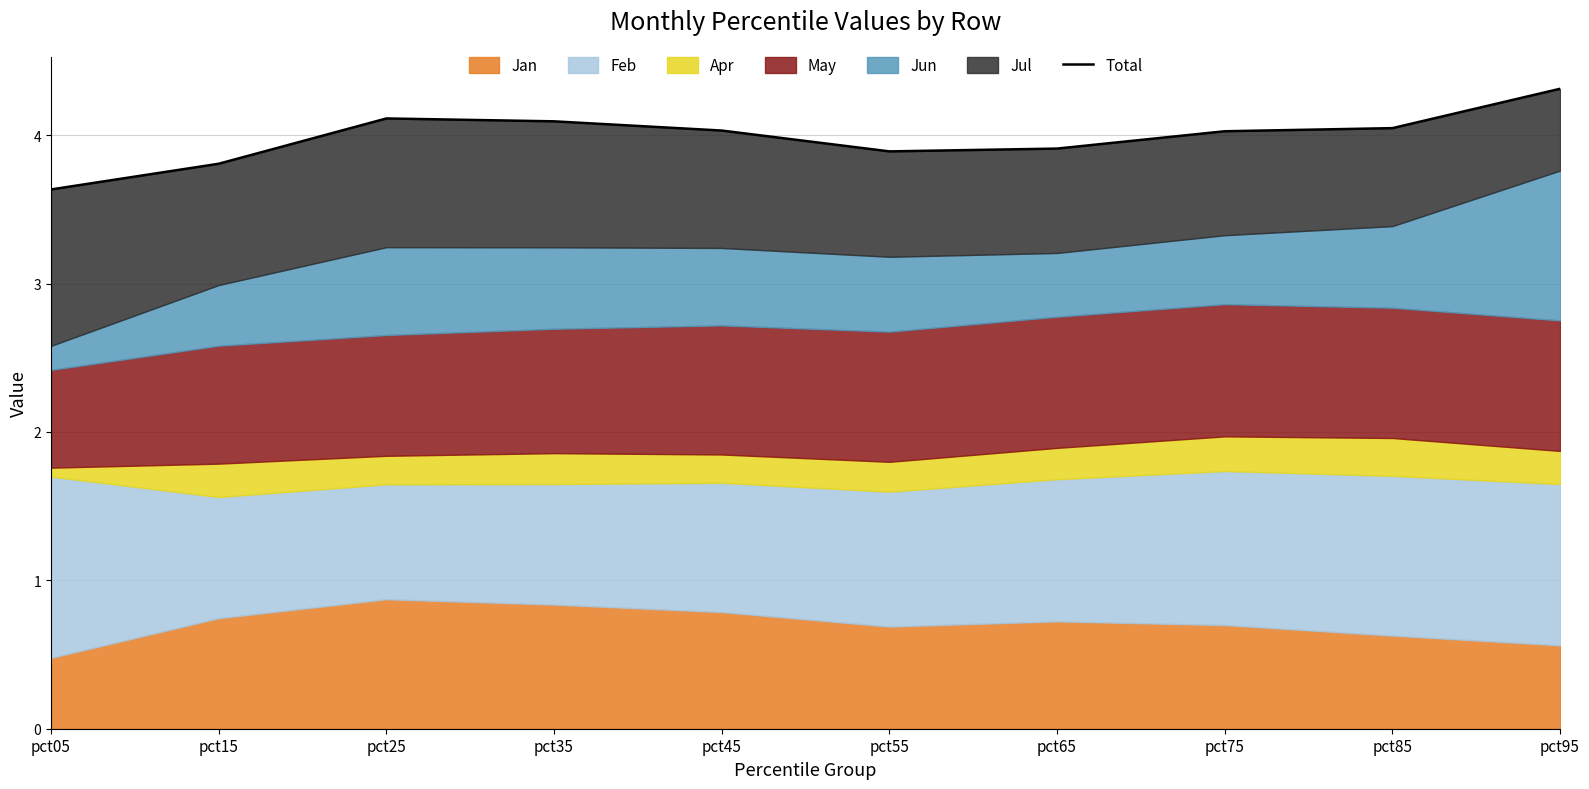

What is the smallest value displayed?

3.6